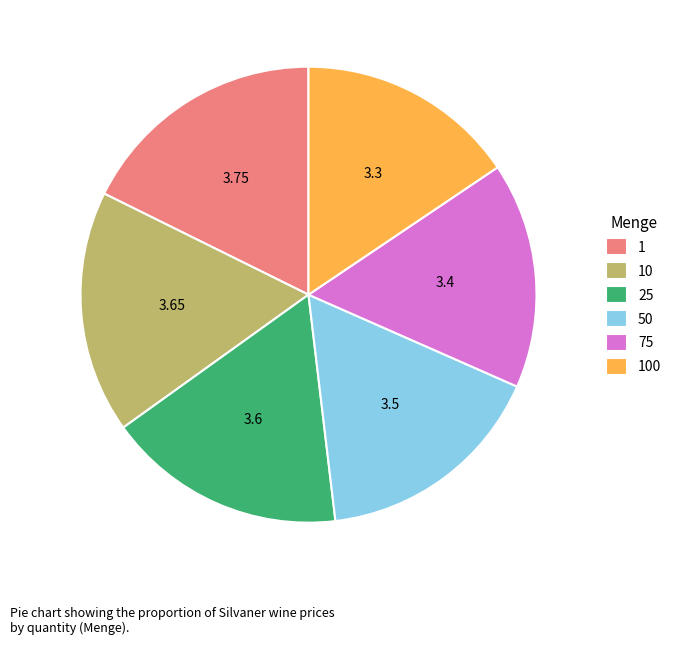

The 50 slice represents 24% of the pie. True or false?

False